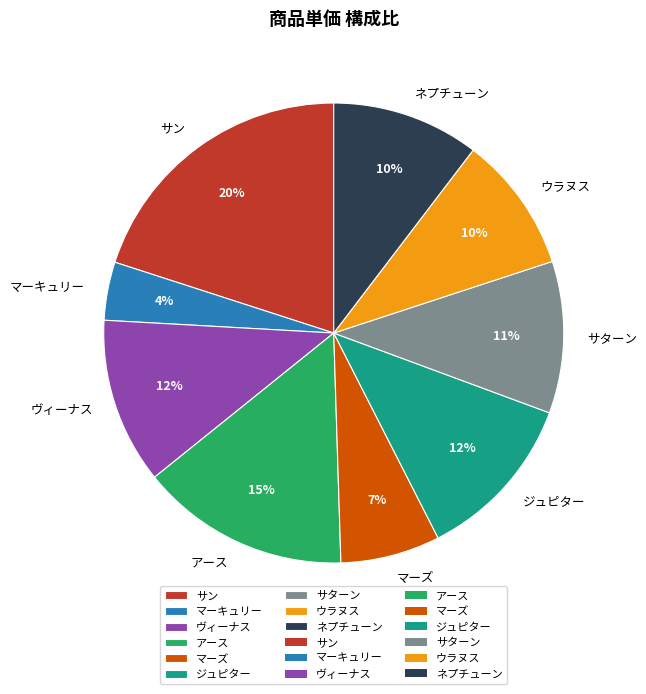

How many slices are in this pie chart?

9